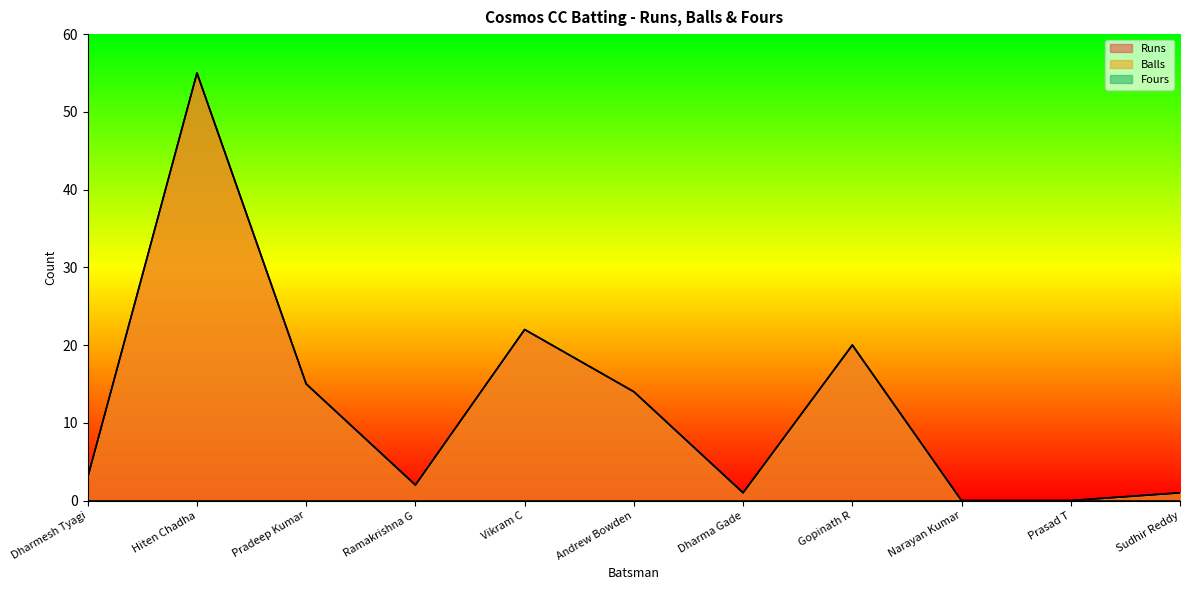

True or false: Runs and Balls cross at least once.

False